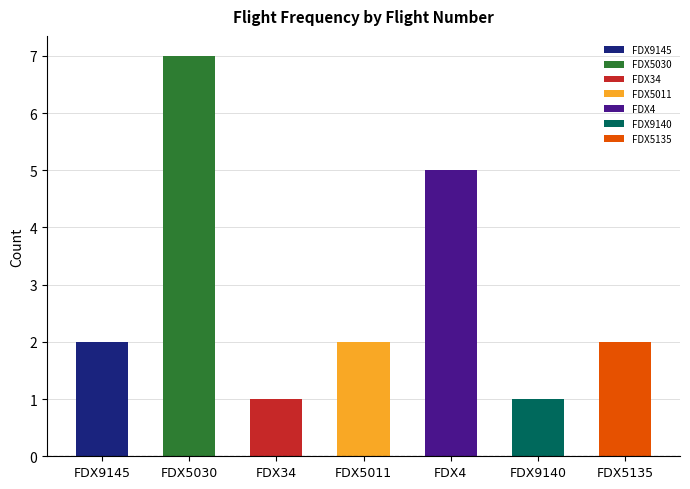

At which label is the value closest to 3?

FDX9145